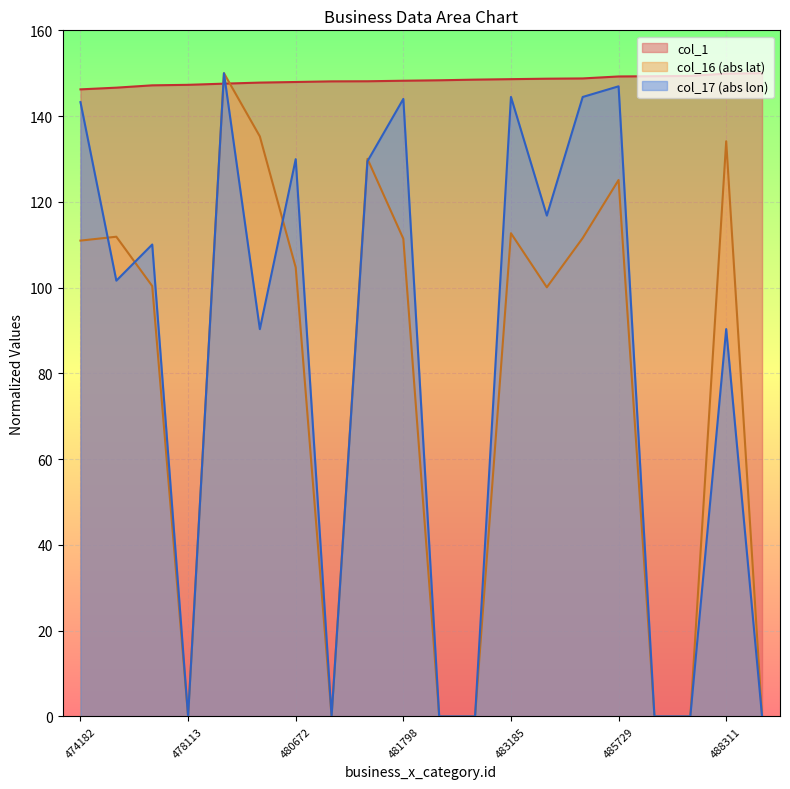

Rank the categories by col_16 value from highest to lowest.

479148, 480150, 488311, 481346, 485729, 483185, 475616, 483883, 481798, 474182, 480672, 477687, 483597, 478113, 481281, 482186, 482787, 485934, 486159, 488604